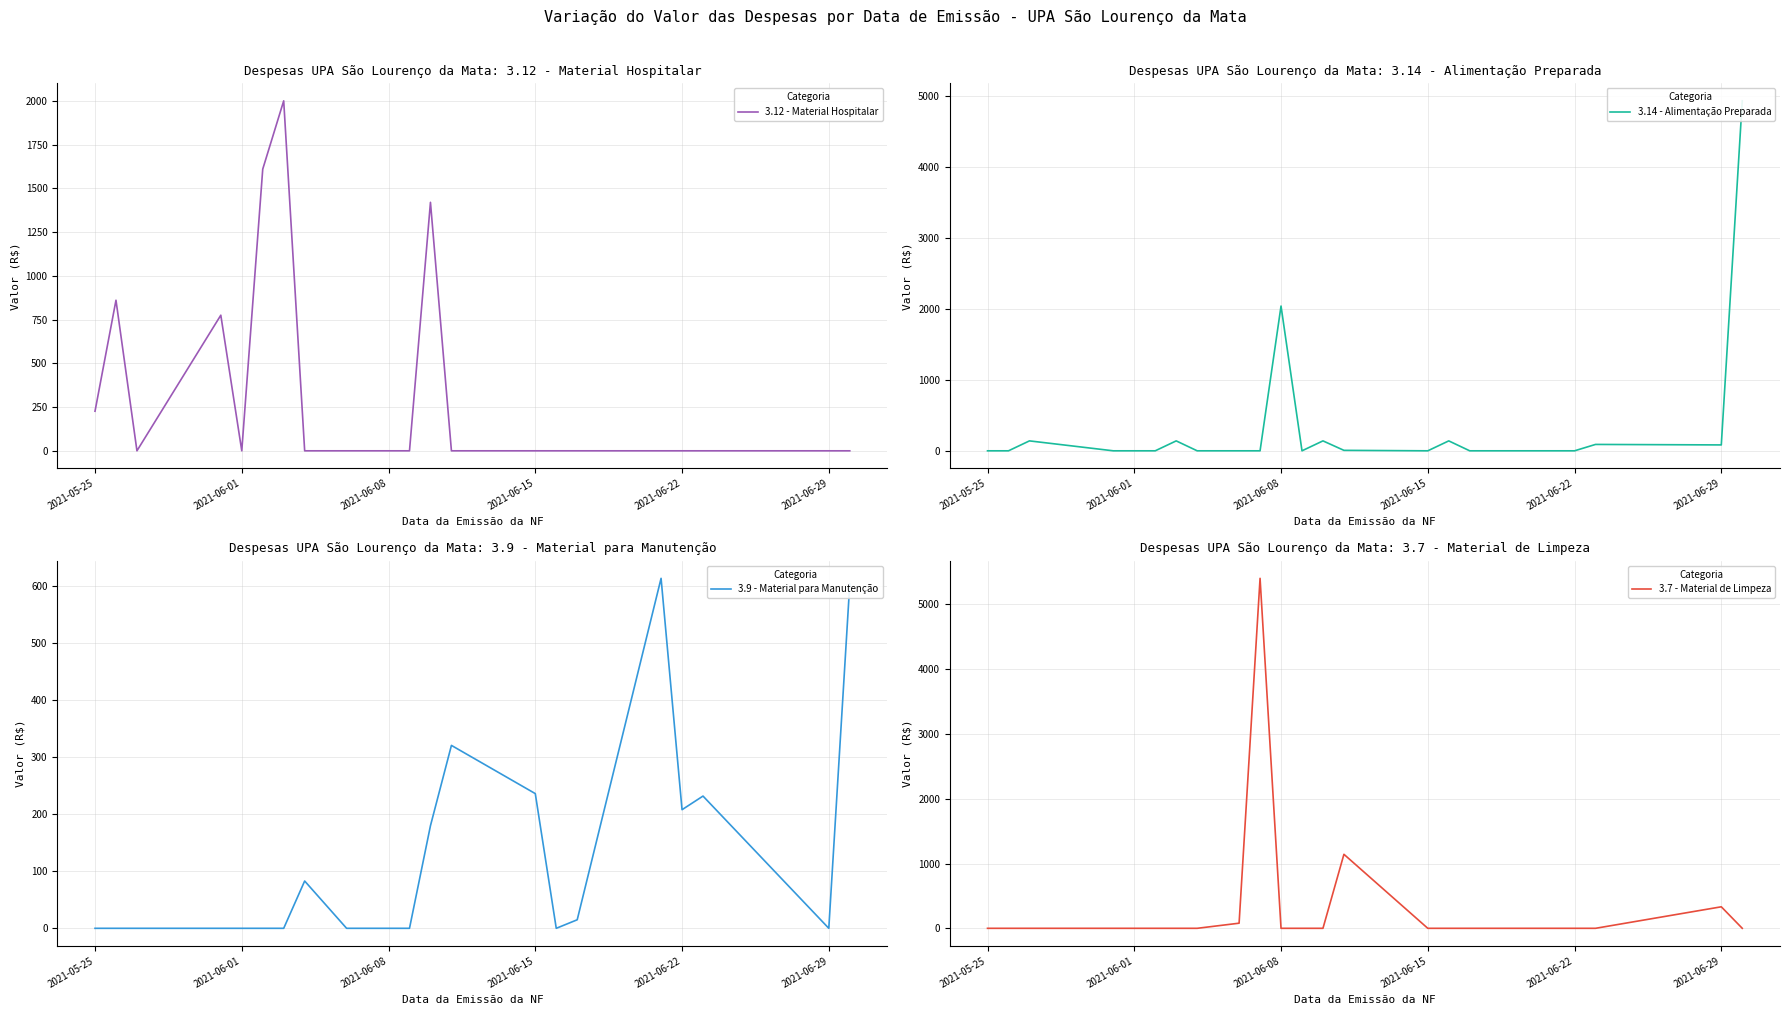

What is the maximum value for 3.12 - Material Hospitalar?

2000.0